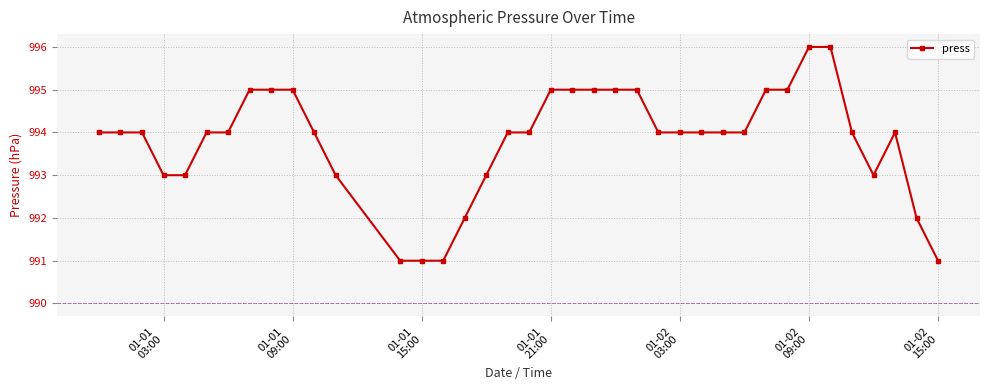

What is the value of the 2nd point from the left?

994